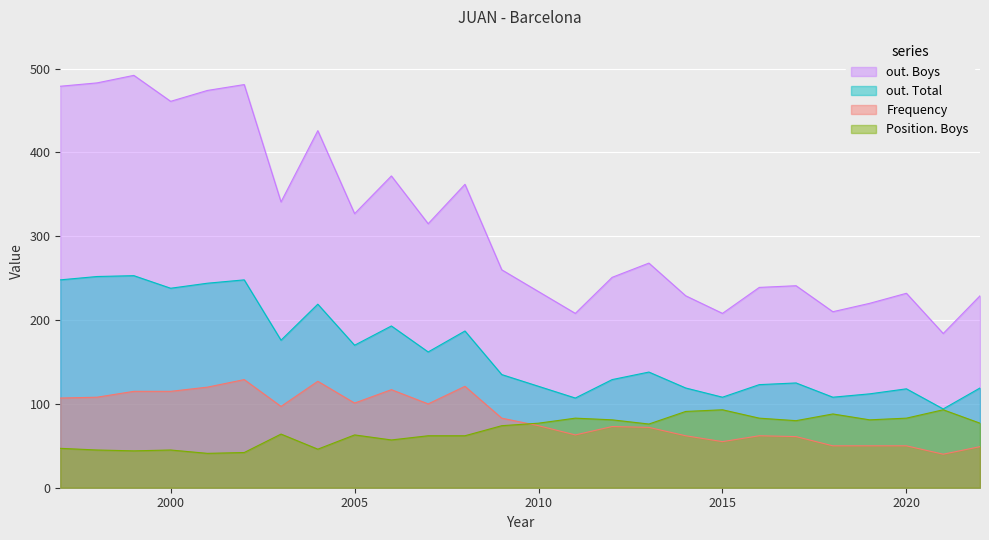

At how many categories does at least one series exceed 44?

26